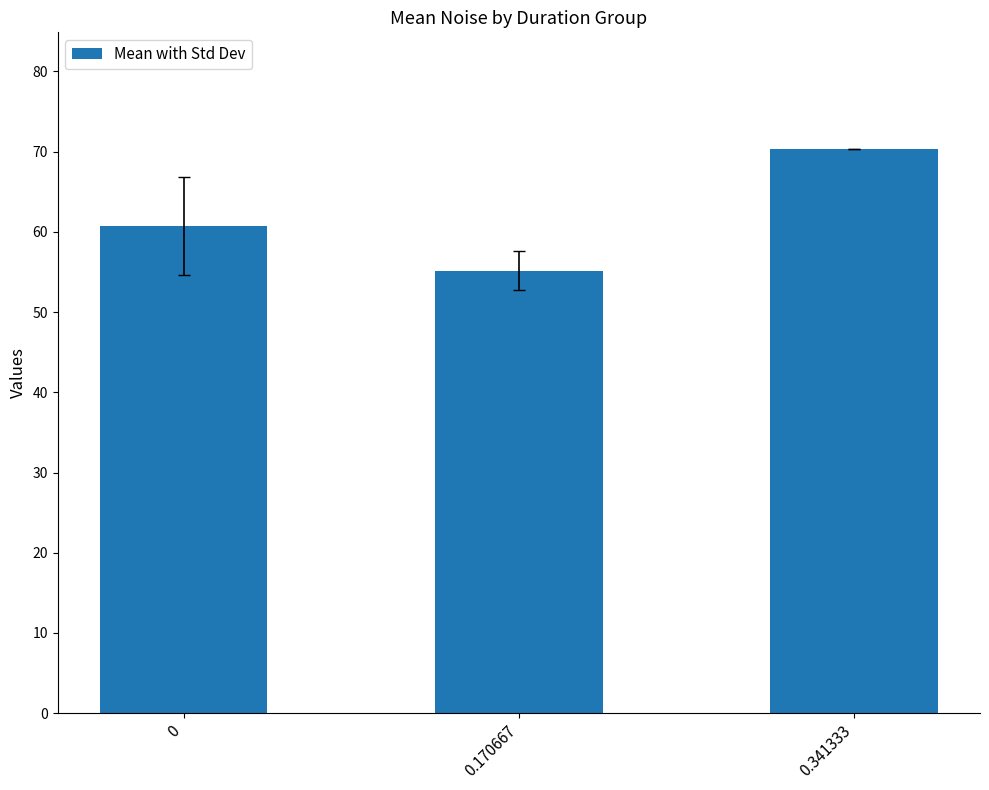

What is the label of the 1st bar from the right?

0.341333